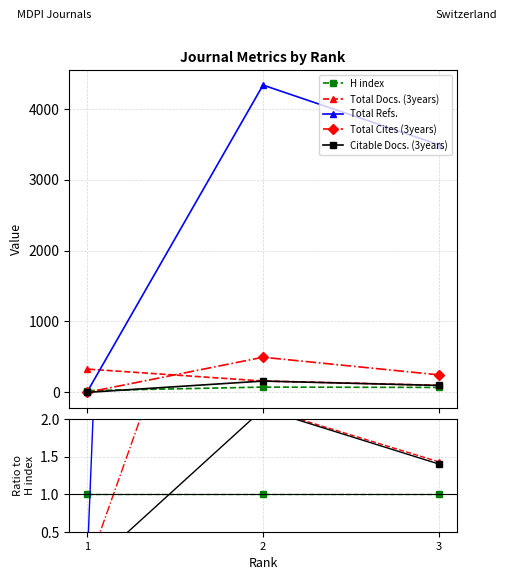

What are all the series names shown in the legend?

H index, Total Docs. (3years), Total Refs., Total Cites (3years), Citable Docs. (3years)